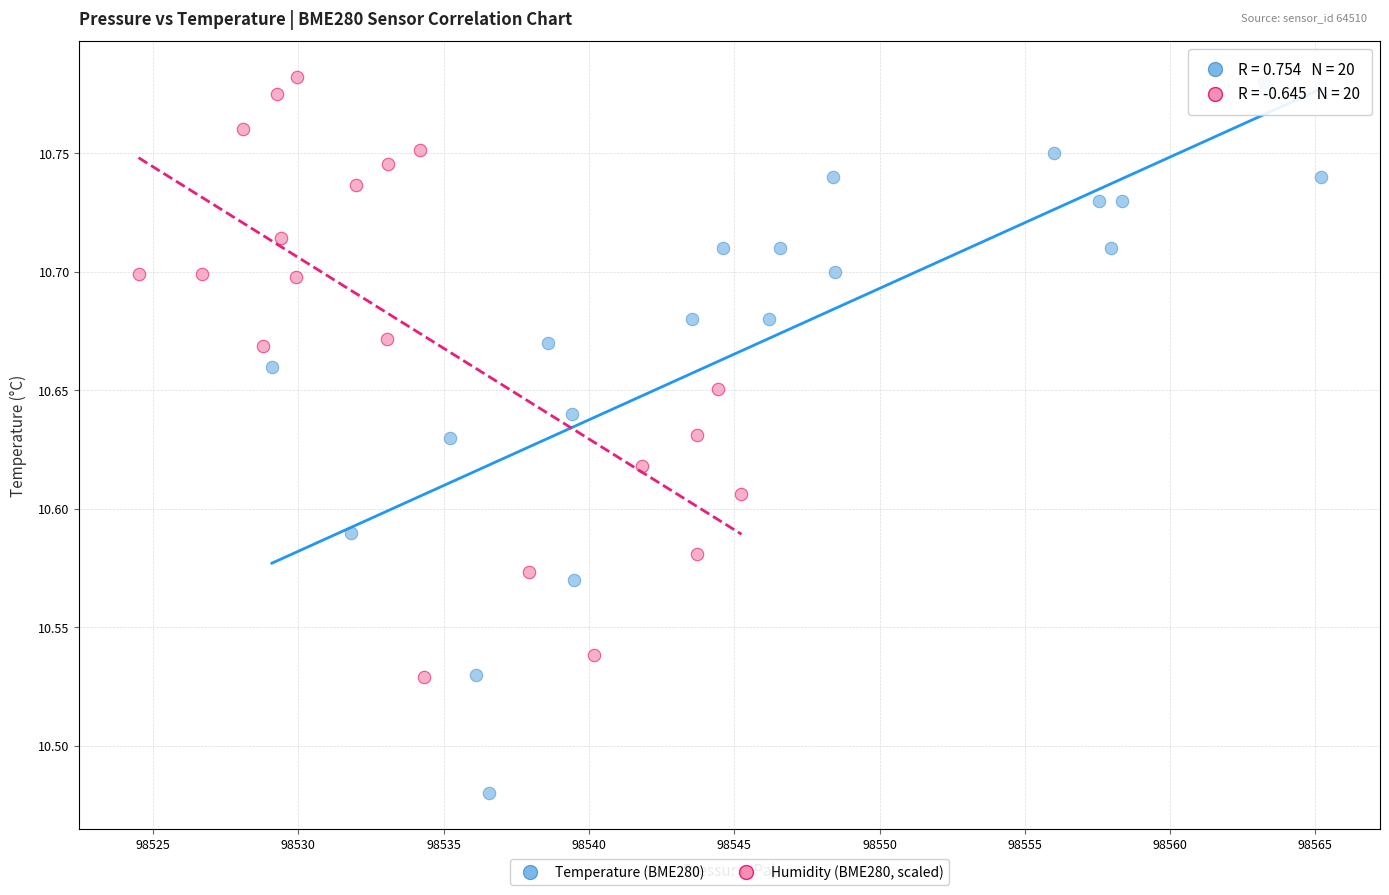

Which series has the widest spread of Y values?

Temperature (BME280)